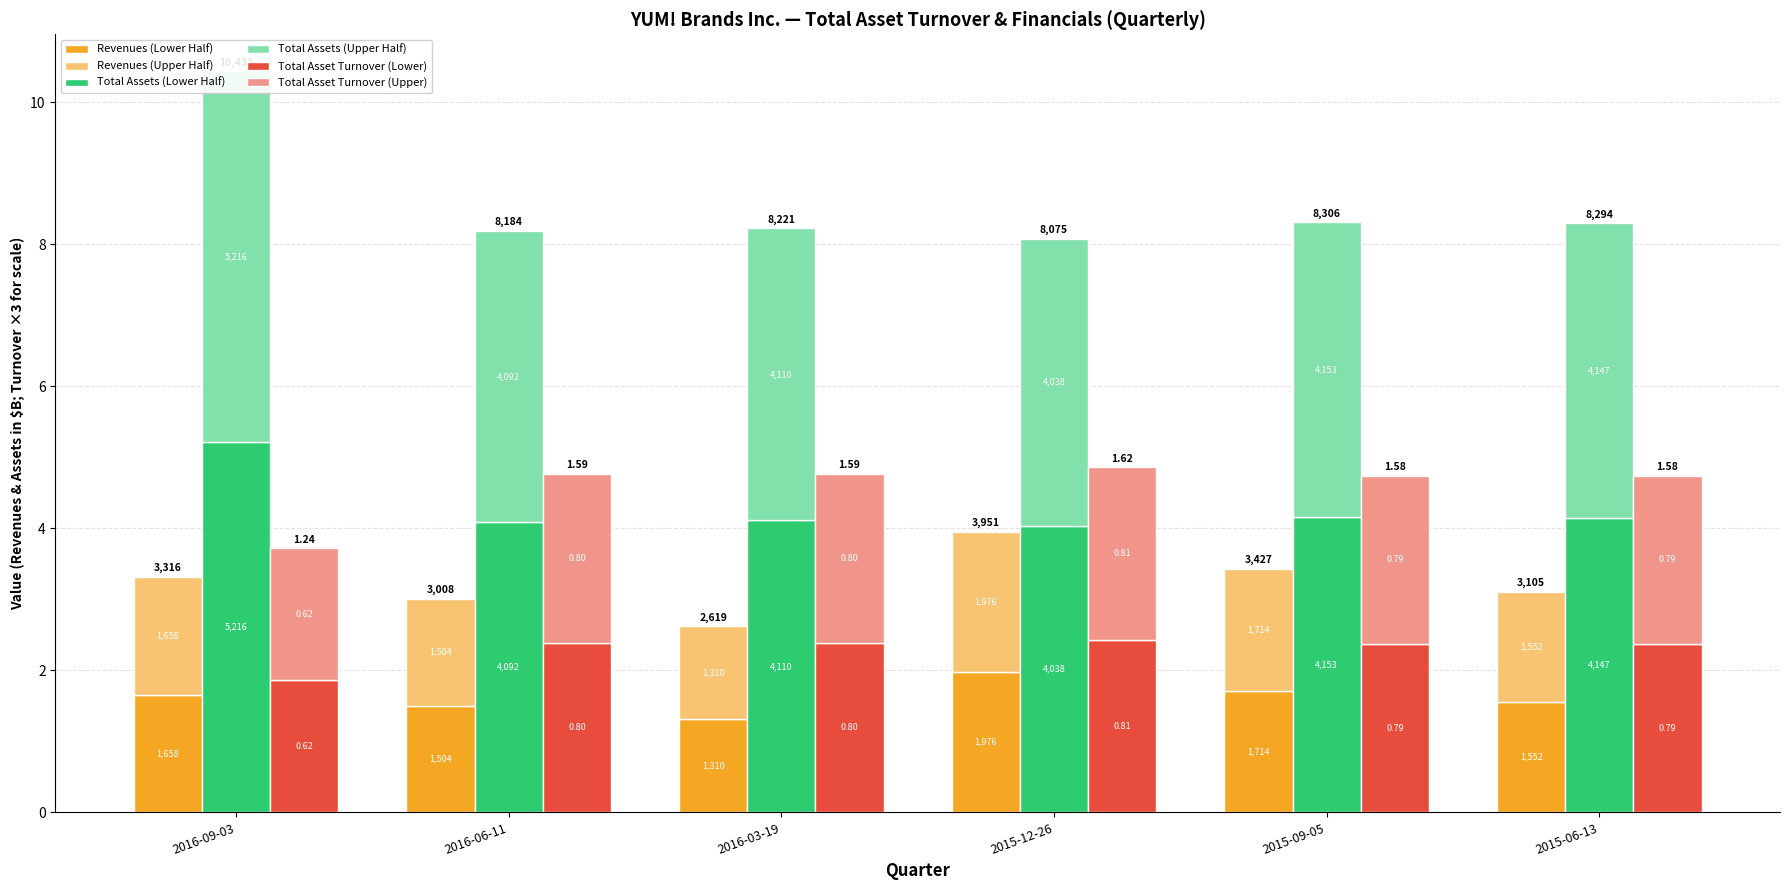

What are all the series names shown in the legend?

Revenues (Lower Half), Revenues (Upper Half), Total Assets (Lower Half), Total Assets (Upper Half), Total Asset Turnover (Lower), Total Asset Turnover (Upper)